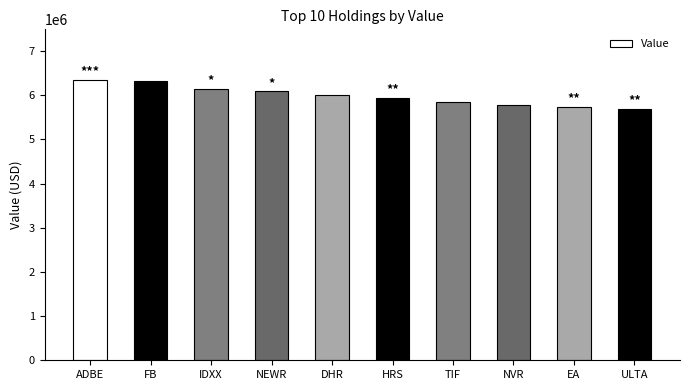

How many values are below 6004000?

5